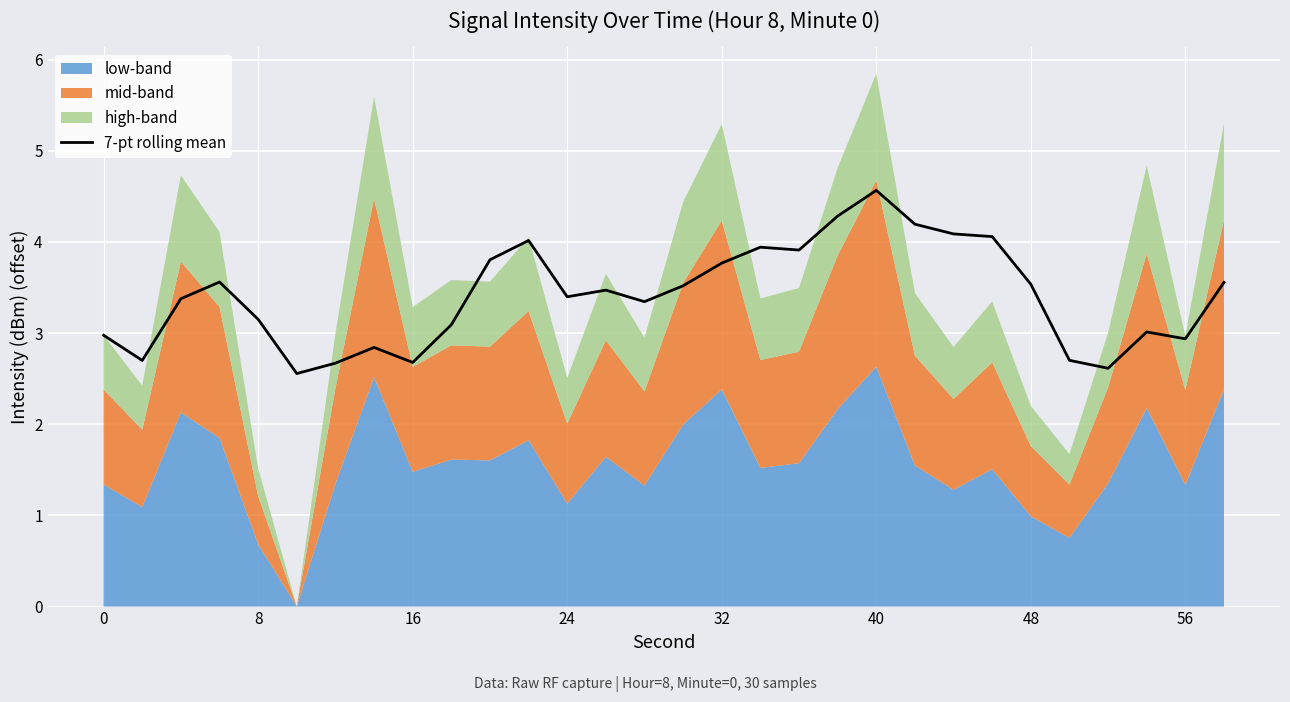

What is the highest value of the 7-pt rolling mean series?

4.6